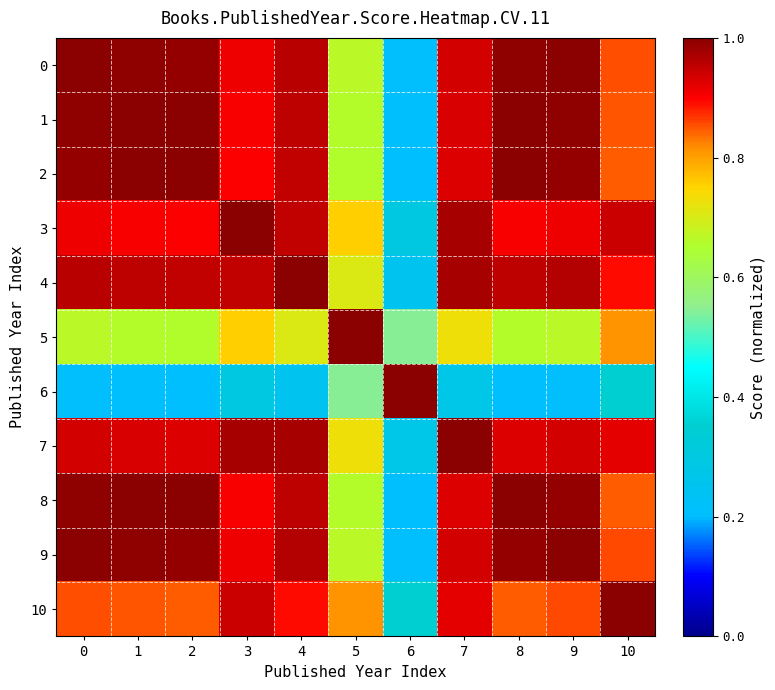

Which series has the widest spread of values?

2